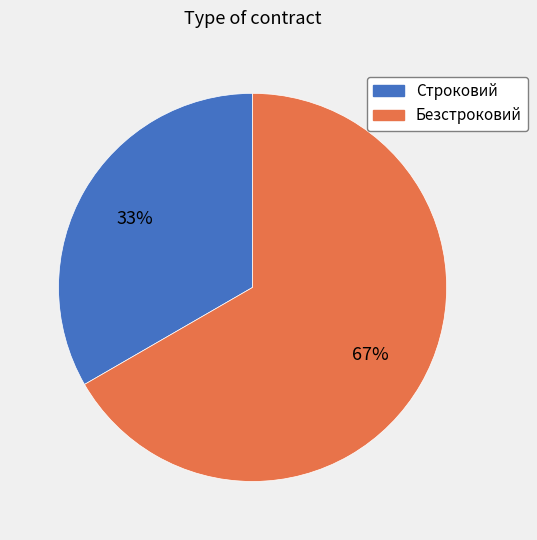

Between Безстроковий and Строковий, which is larger?

Безстроковий